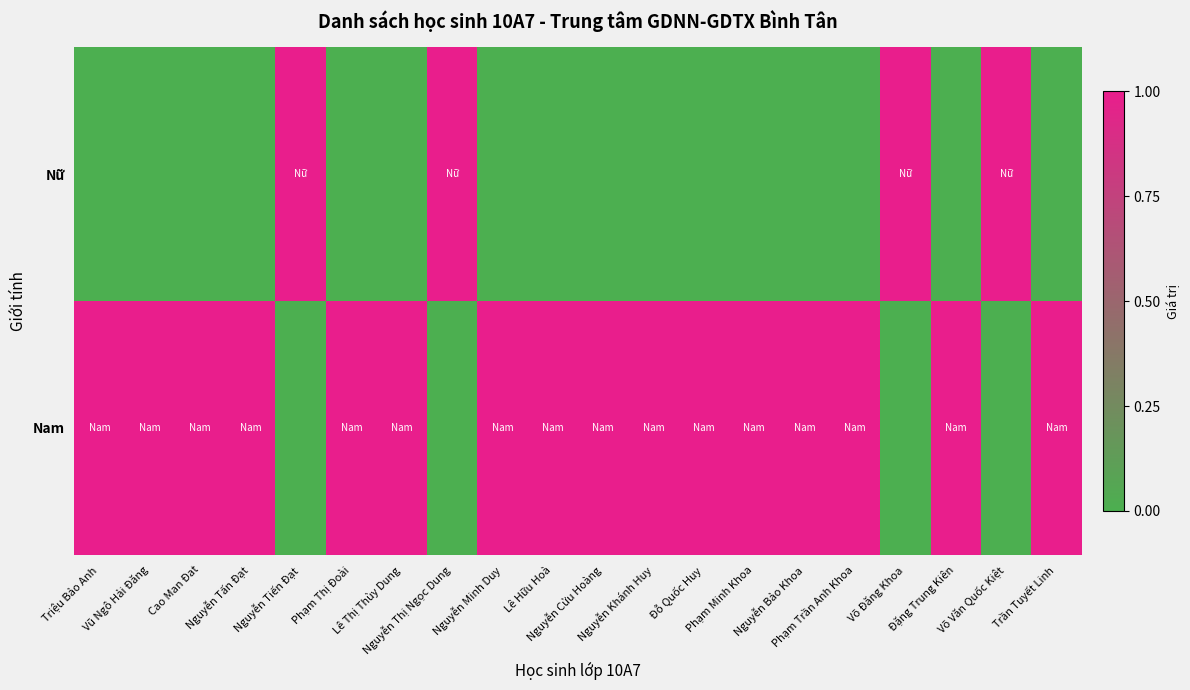

Rank the series by their maximum value, from lowest to highest.

Nam, Nữ